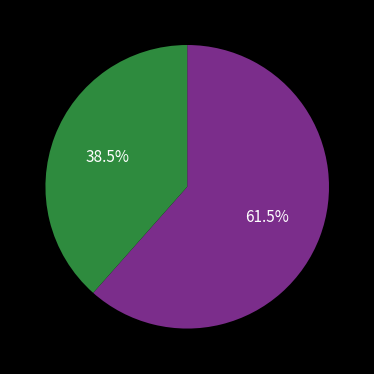

To the nearest percent, what is the average slice percentage?

50%